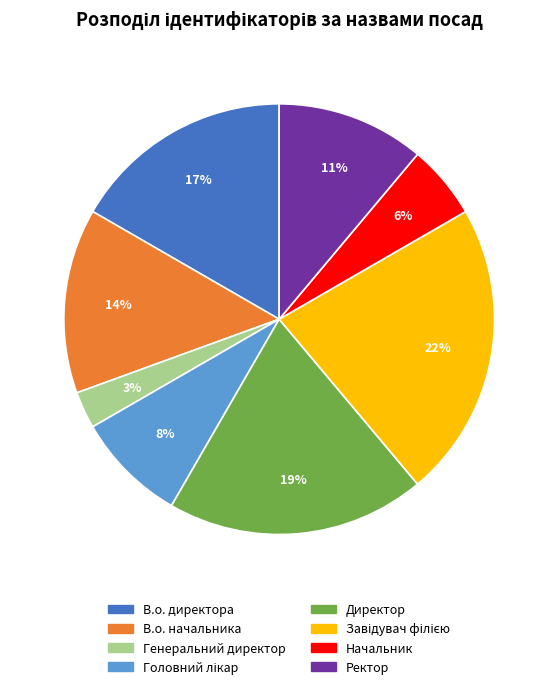

Is the sum of Начальник and Ректор greater than half?

No